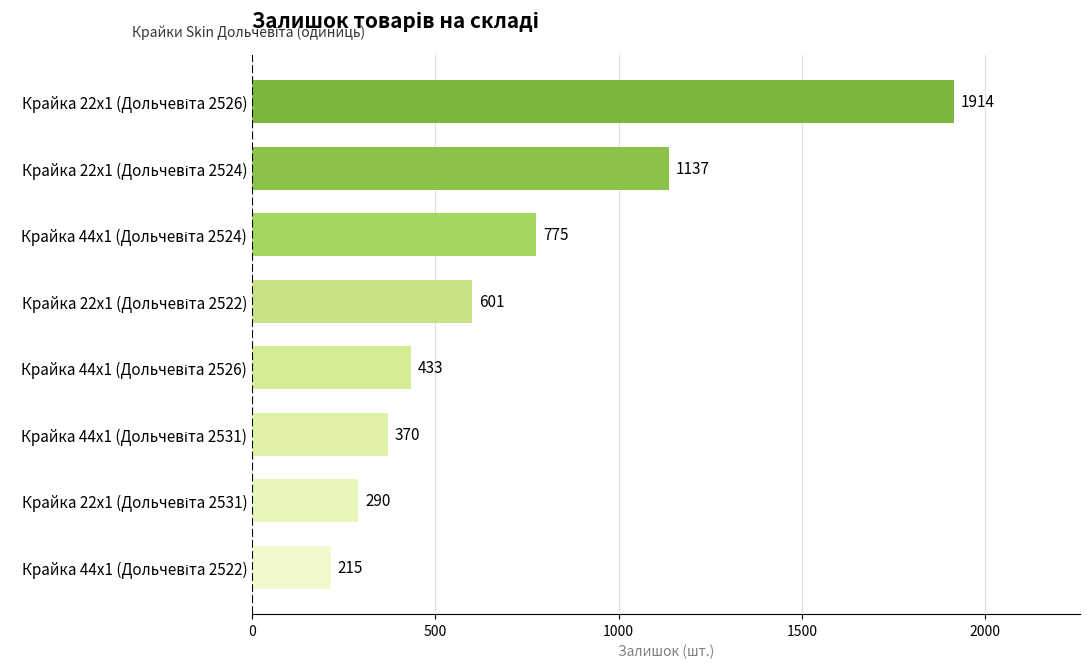

How many data points are less than 601?

4